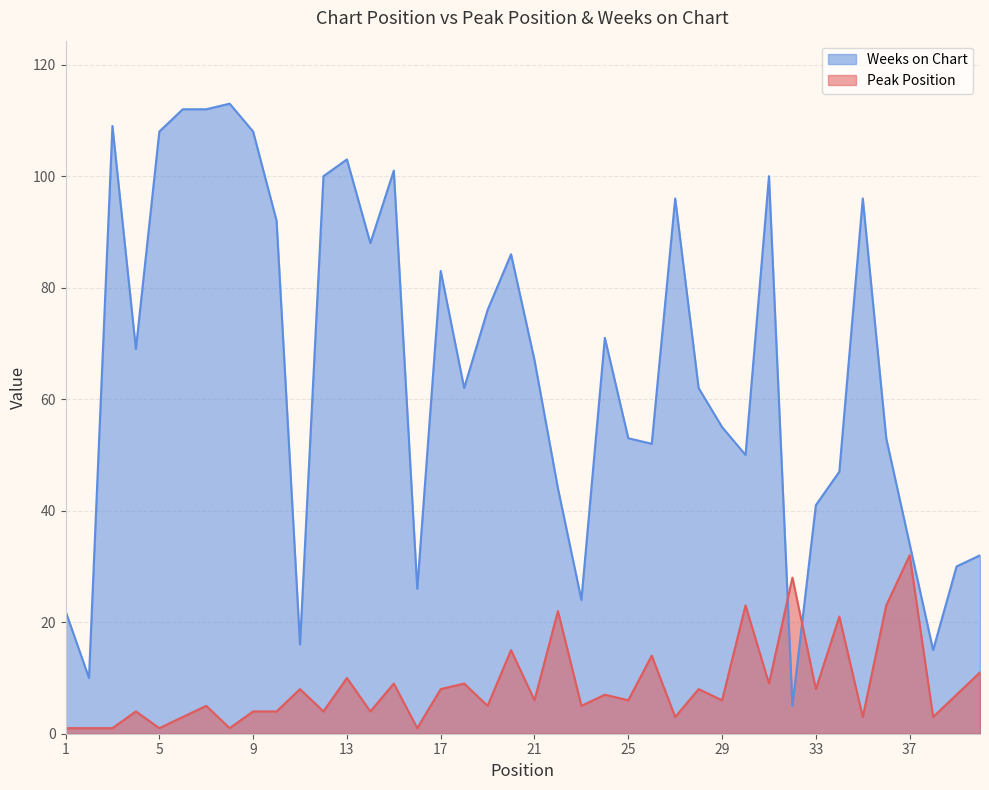

How many values in the Weeks on Chart series exceed 67?

19